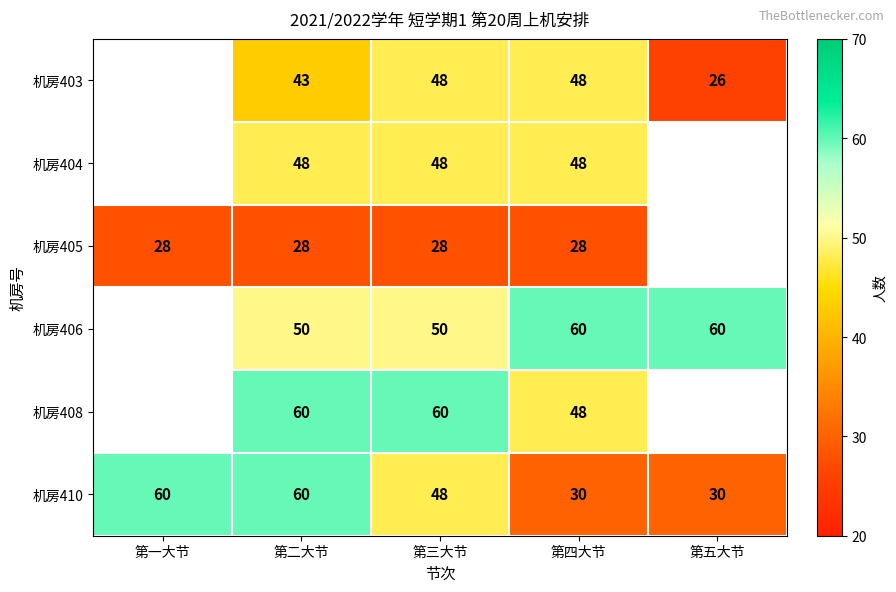

The 机房405 series shows 45.6 at 第一大节. True or false?

False